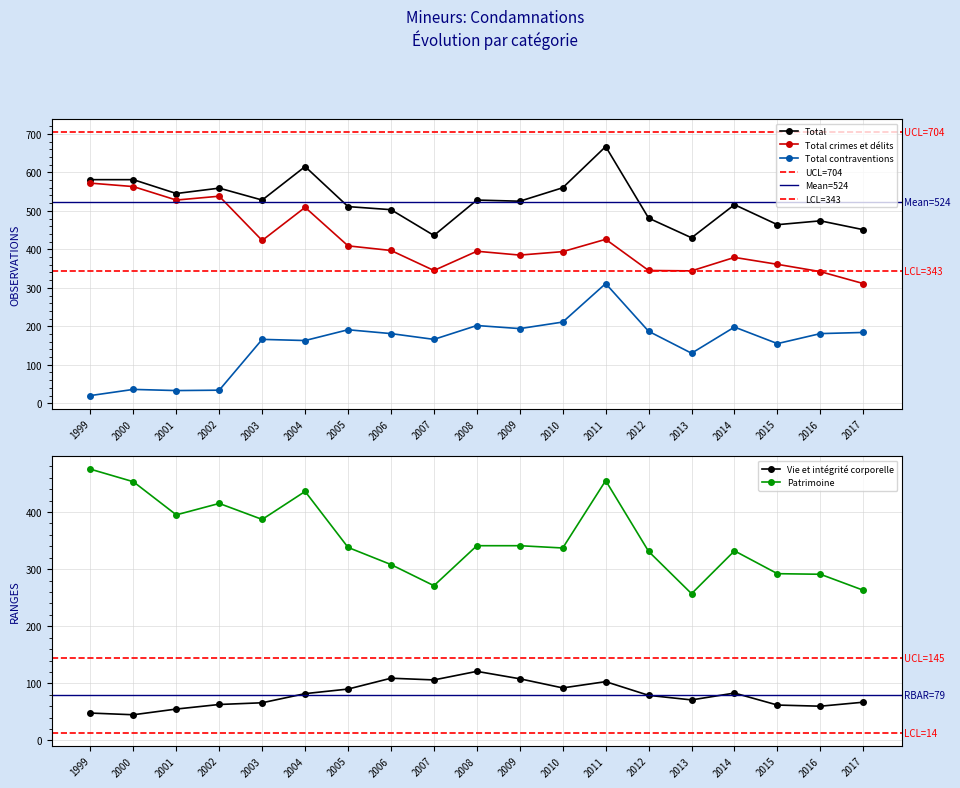

At which category does Total contraventions reach its first local valley?

2001